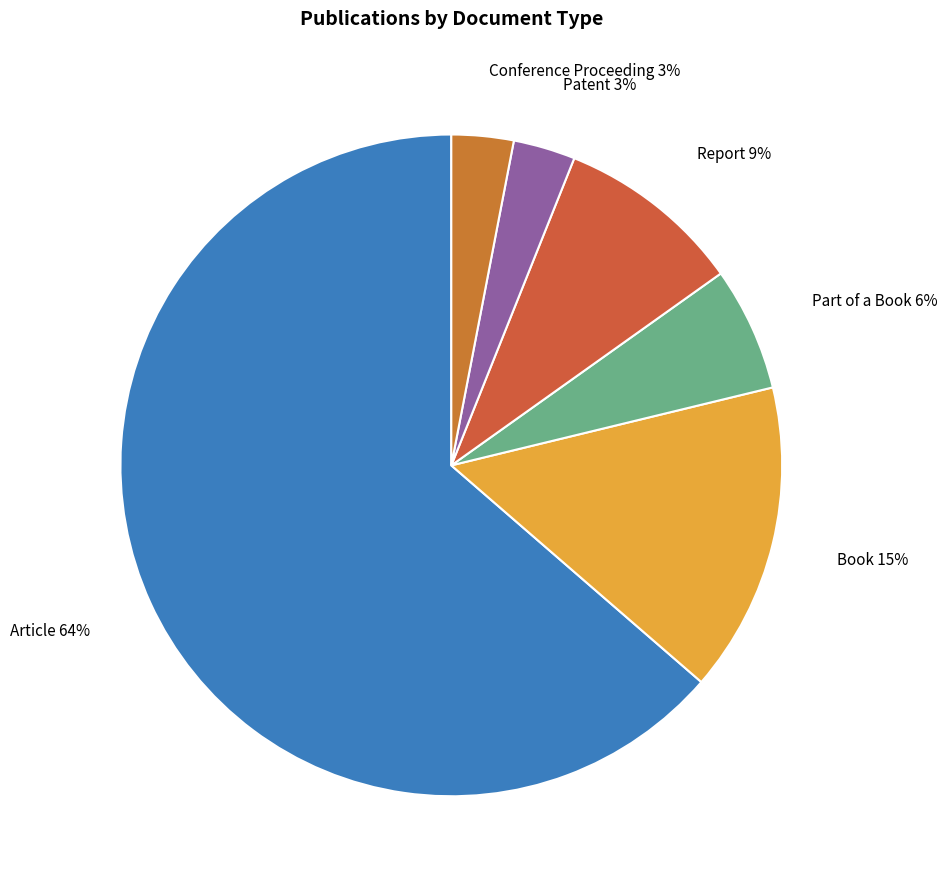

What is the largest slice in the pie chart?

Article